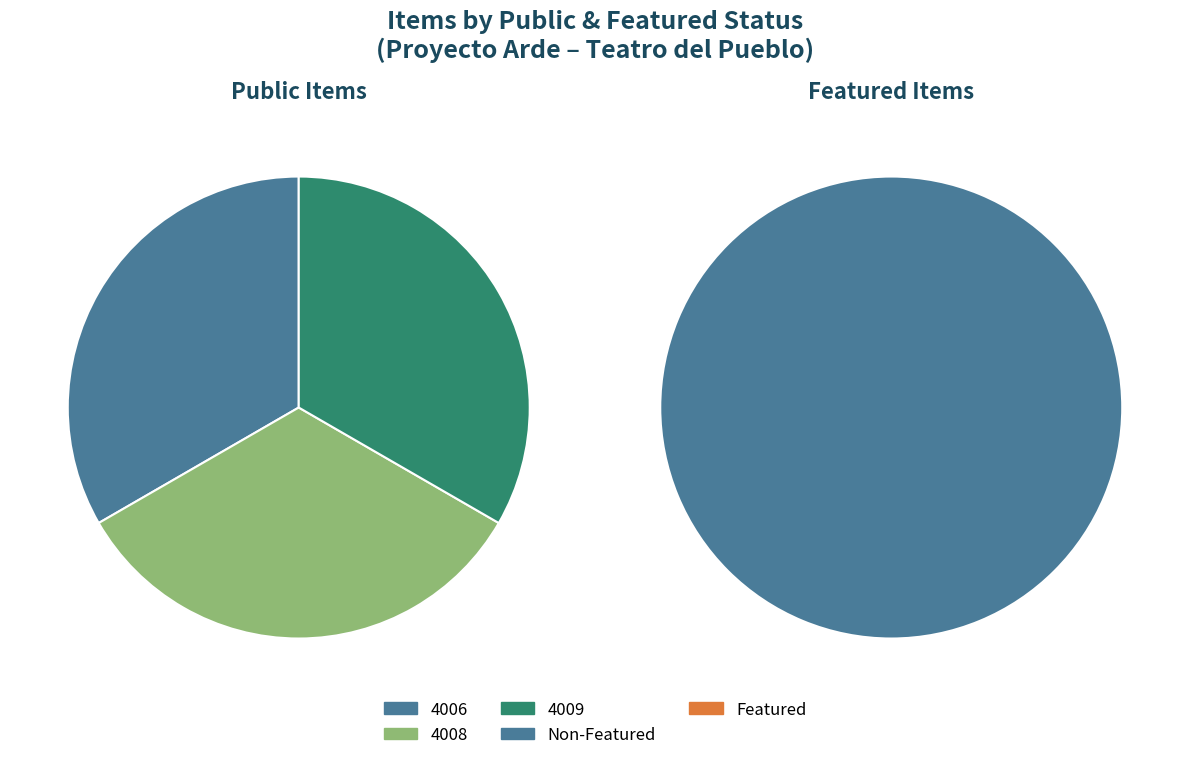

How many slices are in this pie chart?

3